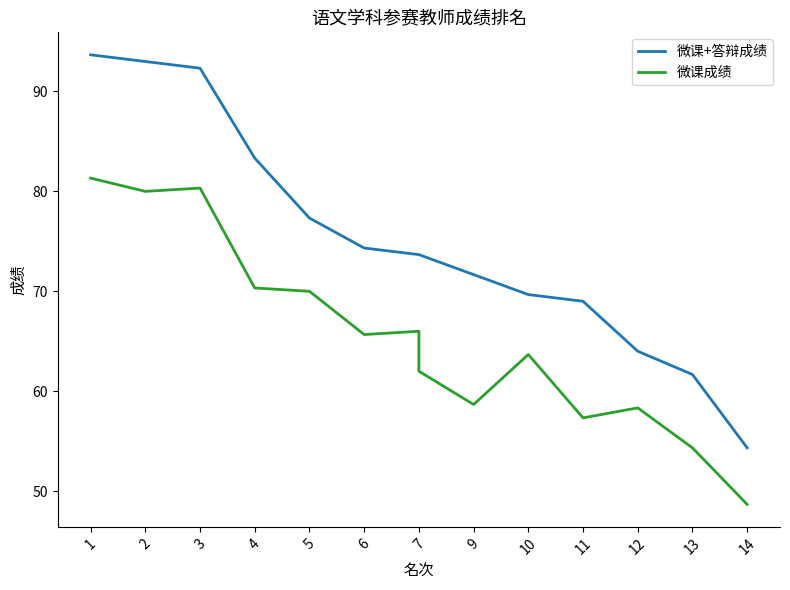

What is the spread (max minus min) of values at 3?

12.0